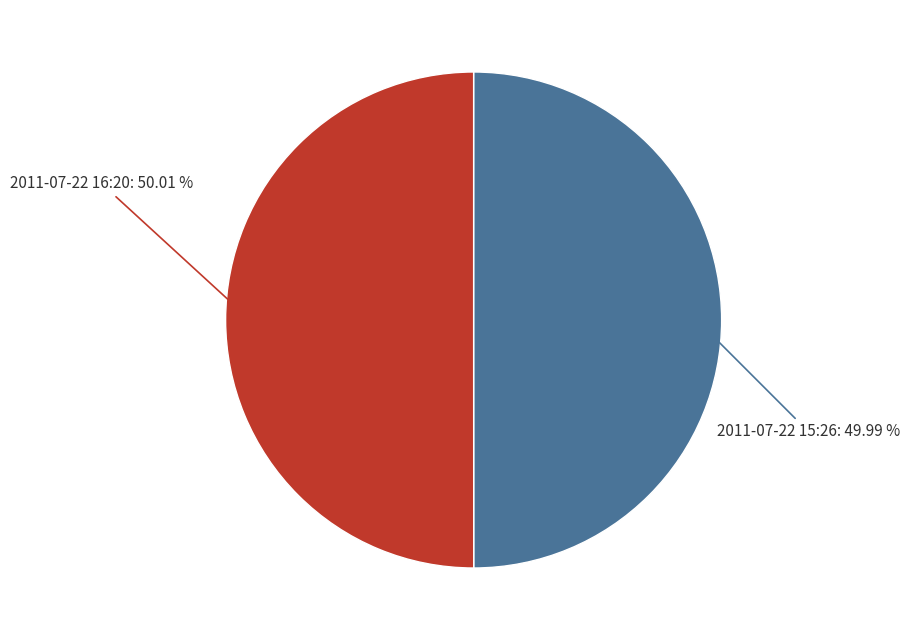

Is the sum of 2011-07-22 16:20 and 2011-07-22 15:26 greater than half?

Yes